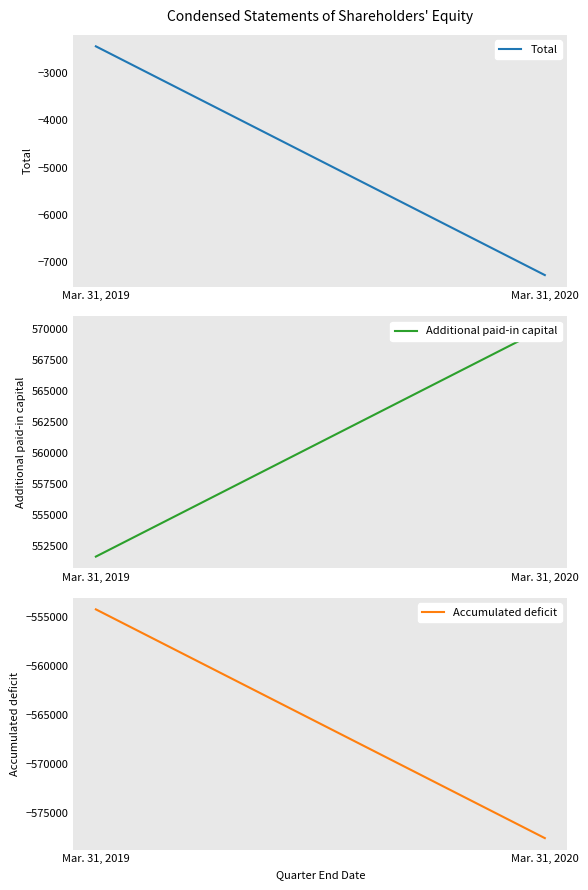

Reading left to right, what are all the values shown in this chart?

Total: Mar. 31, 2019=-2432	Mar. 31, 2020=-7274
Additional paid-in capital: Mar. 31, 2019=551650	Mar. 31, 2020=570128
Accumulated deficit: Mar. 31, 2019=-554184	Mar. 31, 2020=-577533